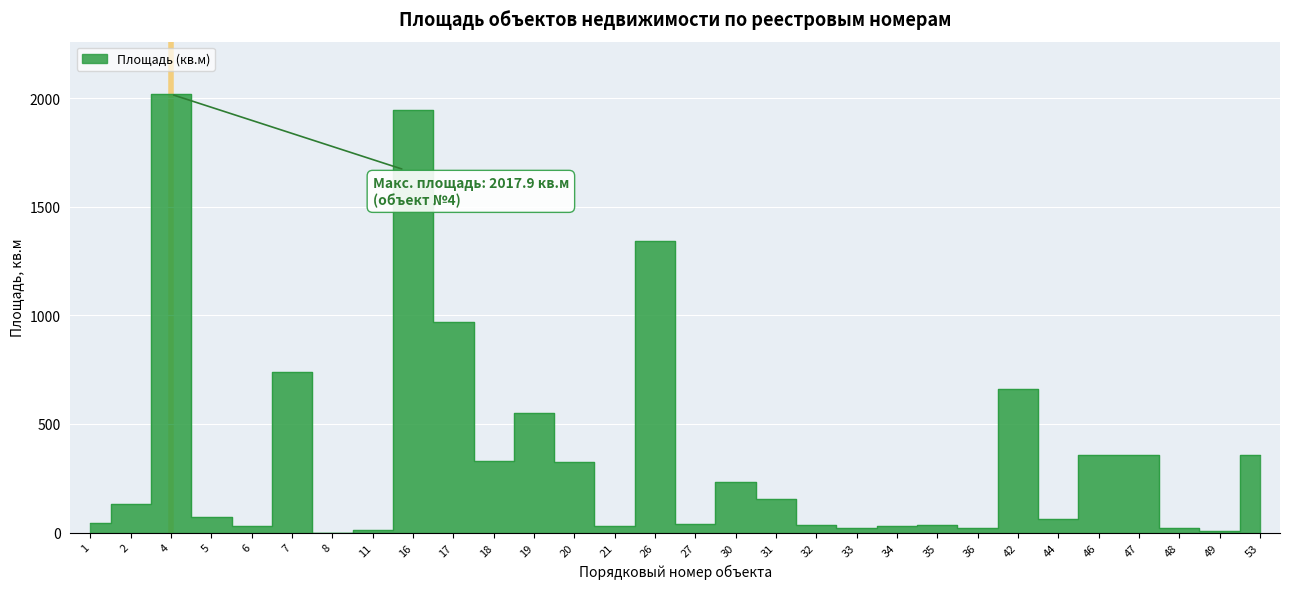

Which label corresponds to the smallest value in the chart?

8